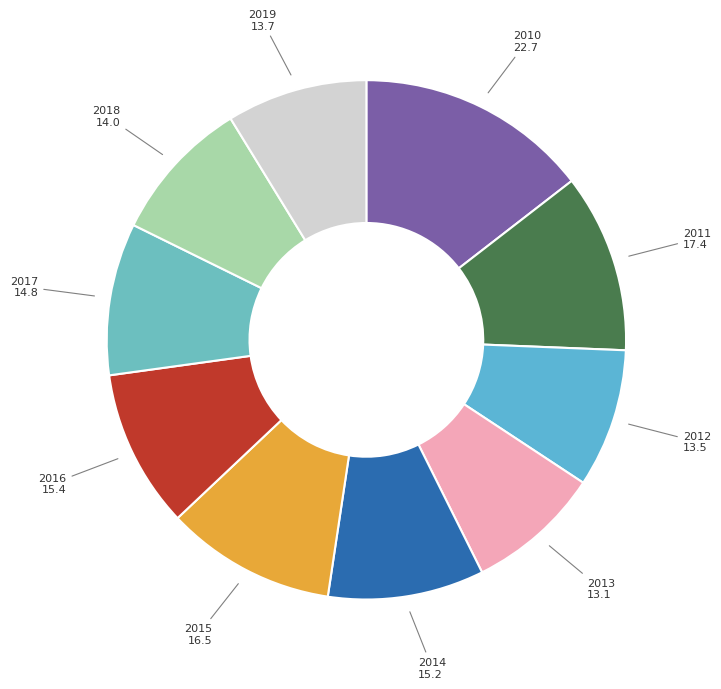

Rank the categories by value from highest to lowest.

2010, 2011, 2015, 2016, 2014, 2017, 2018, 2019, 2012, 2013